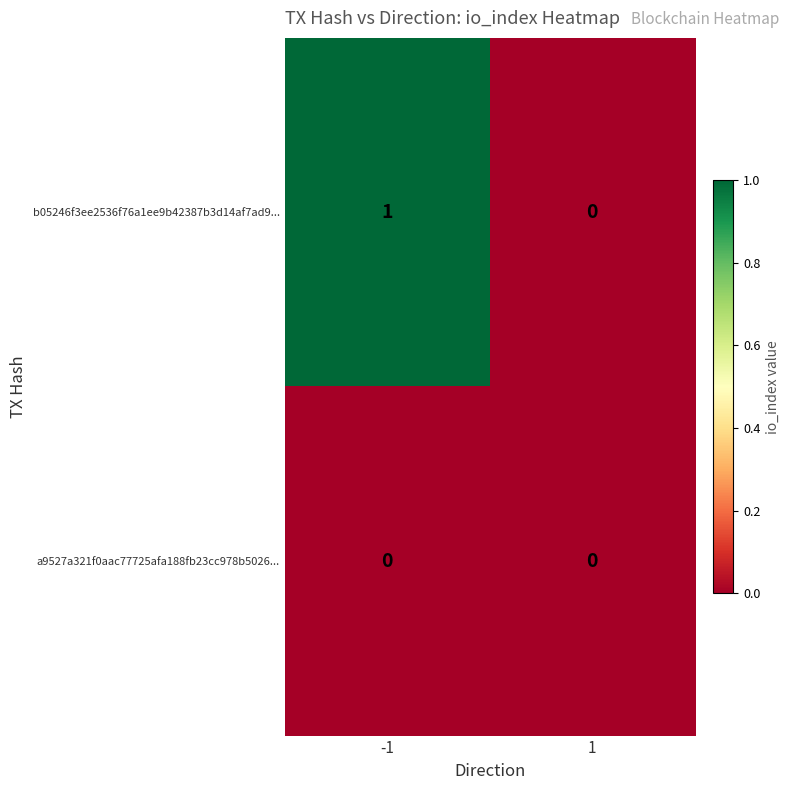

Rank the series by their average value, from lowest to highest.

a9527a321f0aac77725afa188fb23cc978b5026..., b05246f3ee2536f76a1ee9b42387b3d14af7ad9...